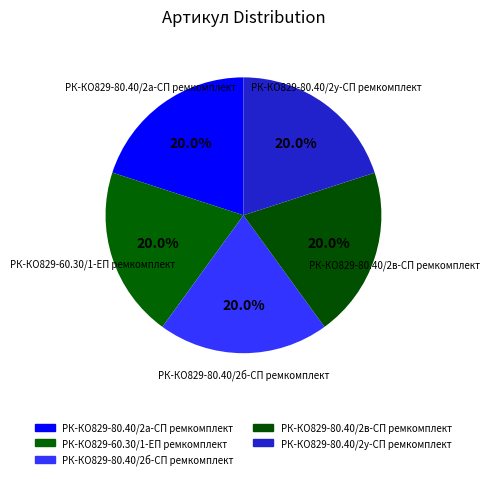

Which slice is the largest?

РК-КО829-60.30/1-ЕП ремкомплект